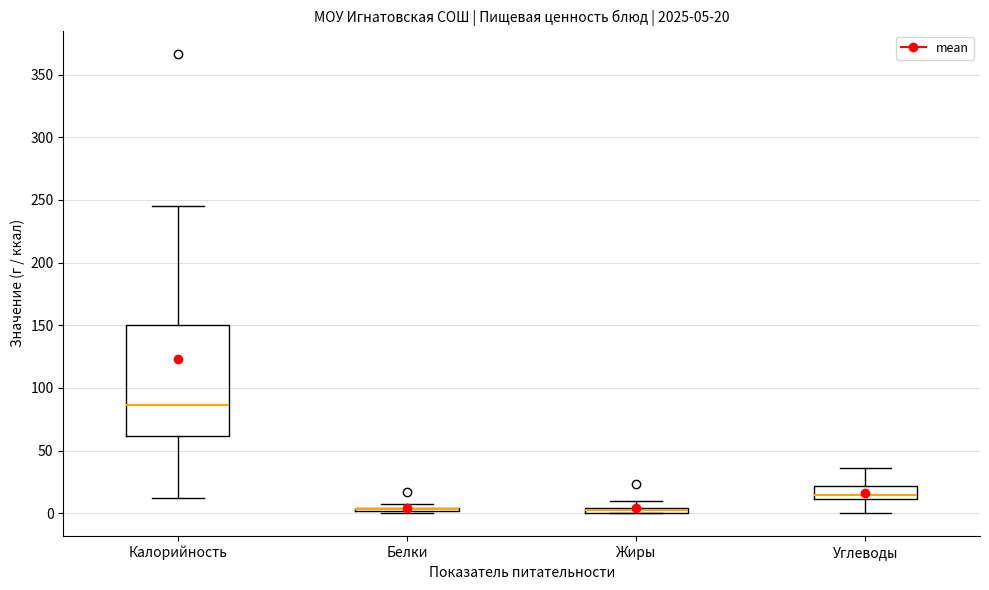

Comparing the boxes themselves (not the whiskers), which one is the tallest?

Калорийность